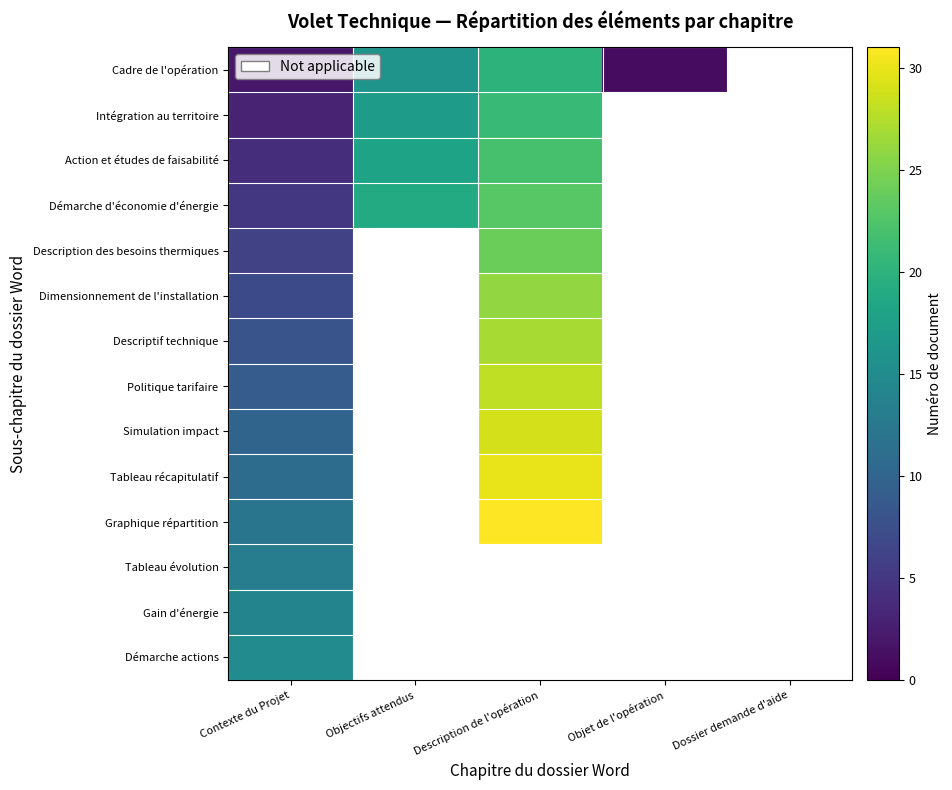

Where is Action et études de faisabilité nearest to the value 13?

Objectifs attendus